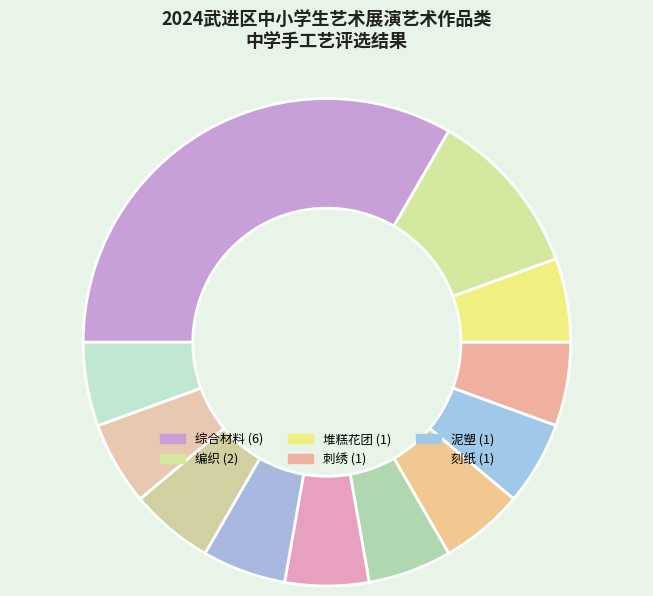

Count the number of slices in the pie.

12